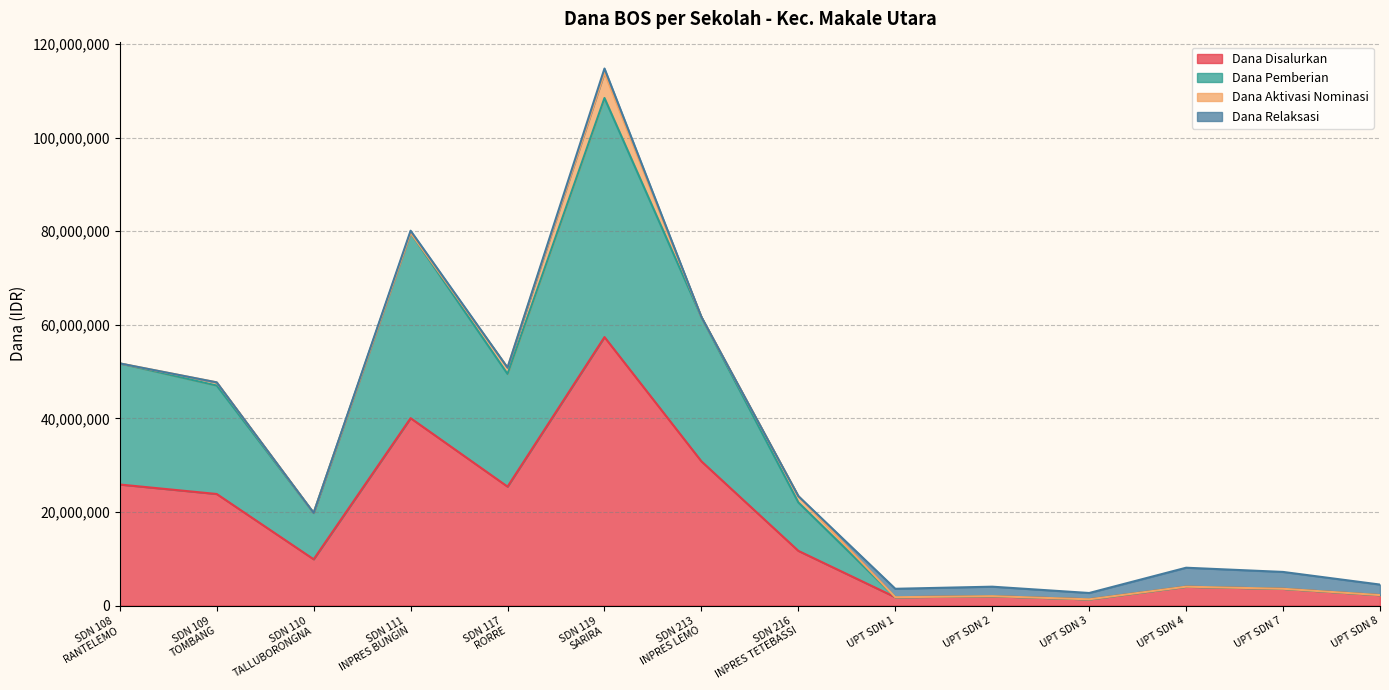

Is it true that Dana Disalurkan equals 18098071 at SDN 111
INPRES BUNGIN?

False